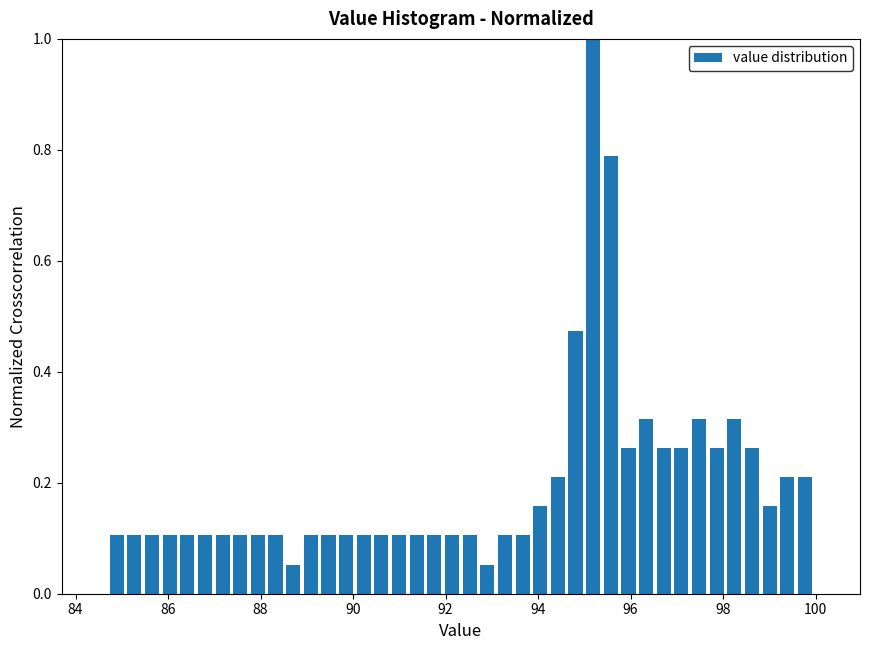

Around what value on the x-axis is the tallest bar? Give the approximate position of its centre, as read against the axis.

95.2